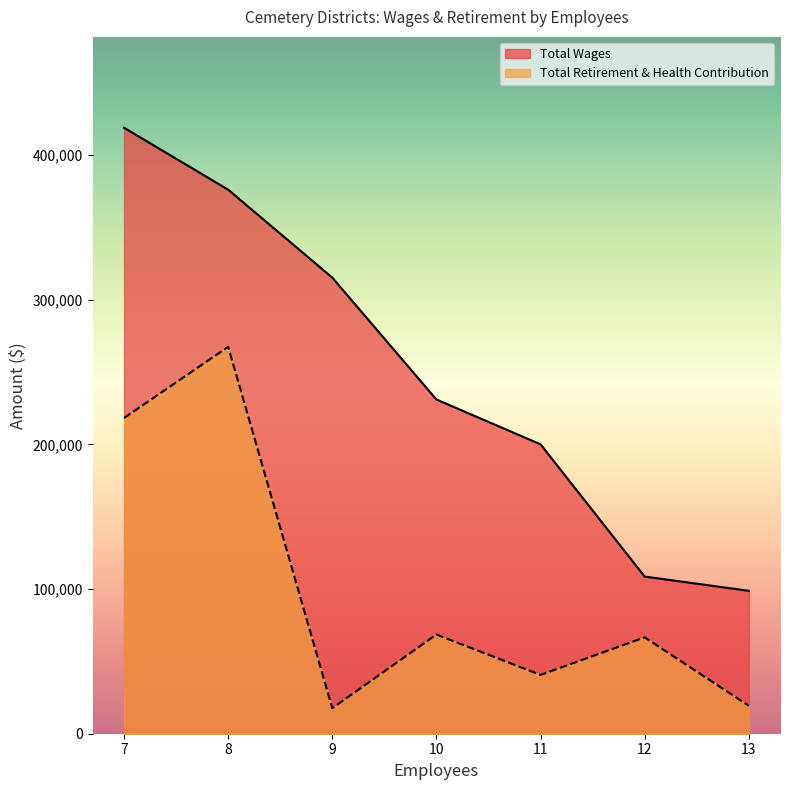

The value of Total Wages at 10 is 359840. True or false?

False